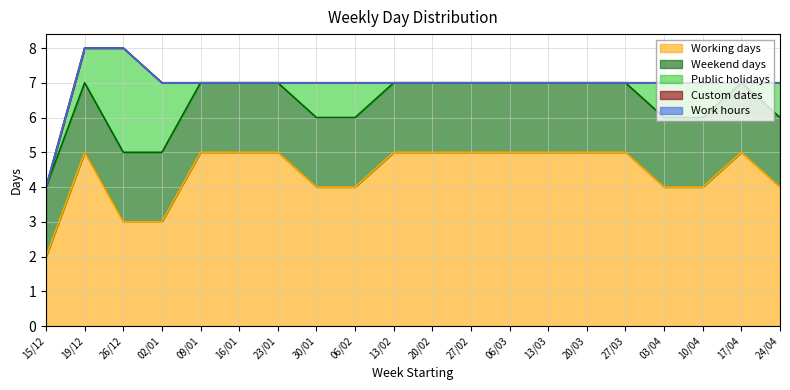

What is the difference between the highest and lowest values at 06/03?

5